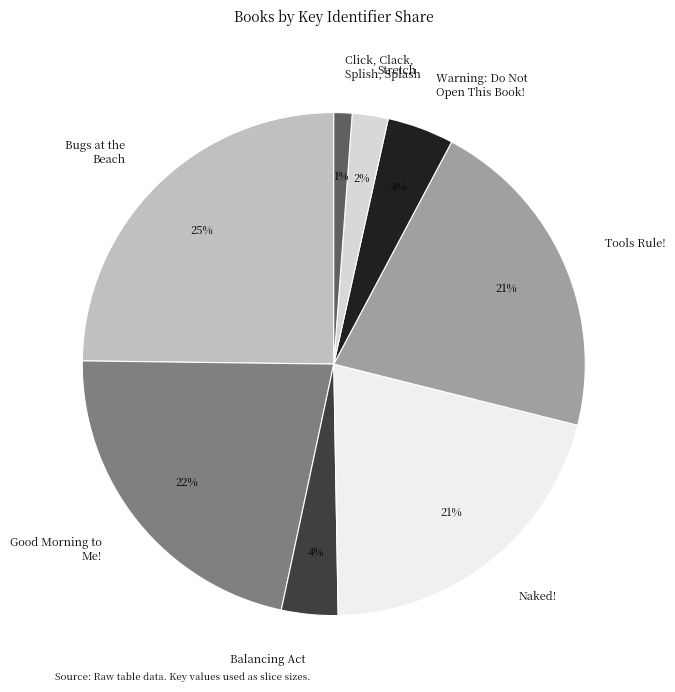

To the nearest percent, what percentage of the pie is Bugs at the Beach?

25%